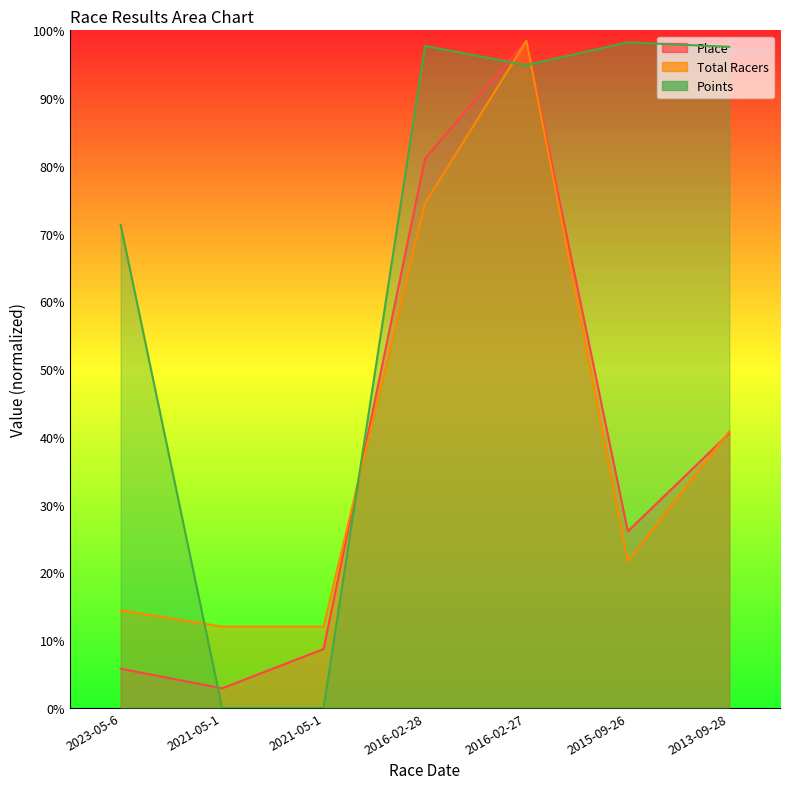

What are all the series names shown in the legend?

Place, Total Racers, Points